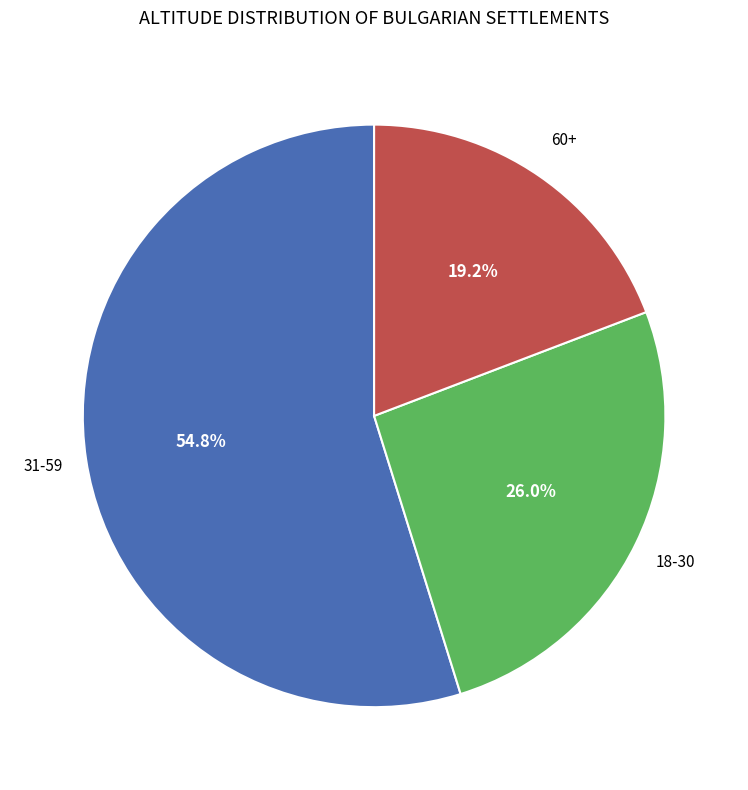

Is there any slice that represents more than half of the pie?

Yes